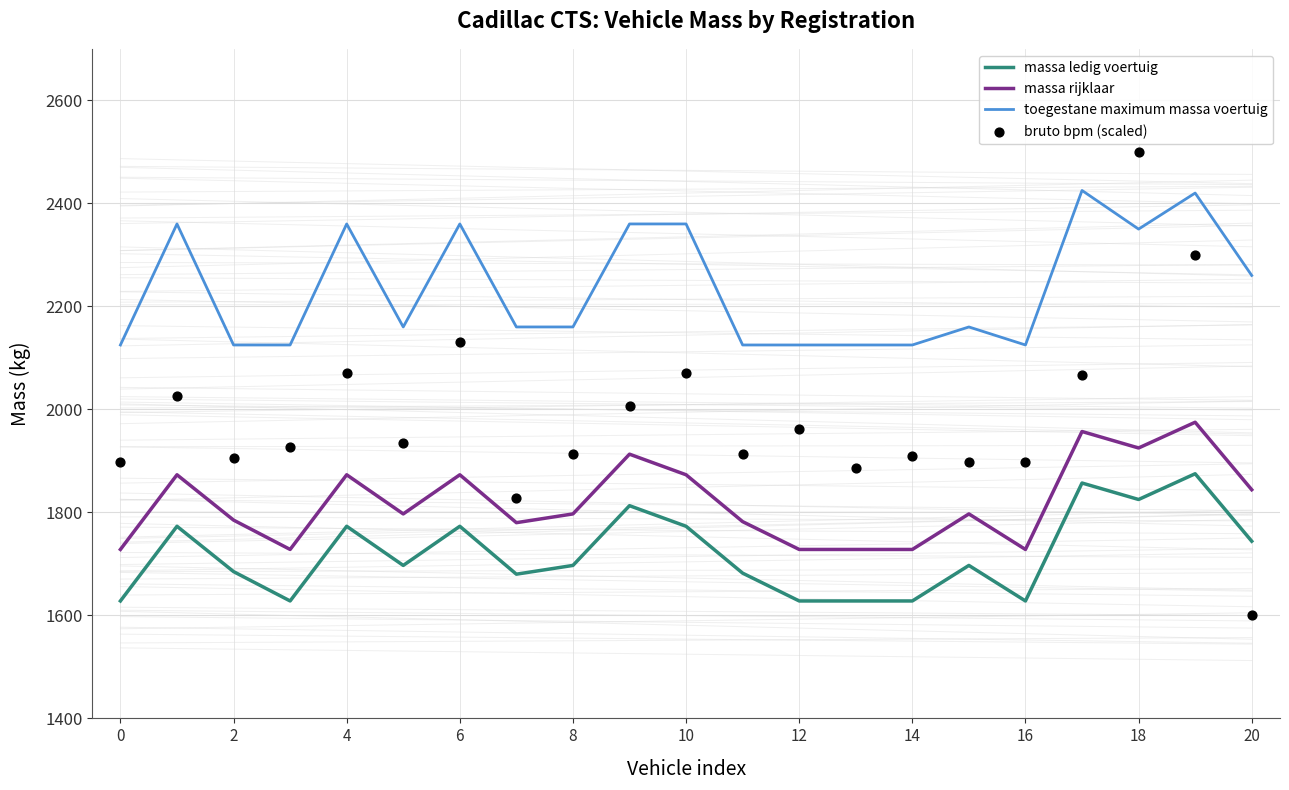

Which series reaches the maximum Y coordinate?

bruto bpm (scaled)